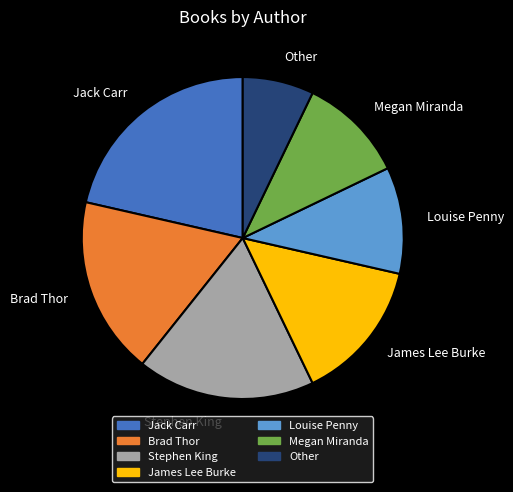

Combined, do Stephen King and Jack Carr account for over 50%?

No